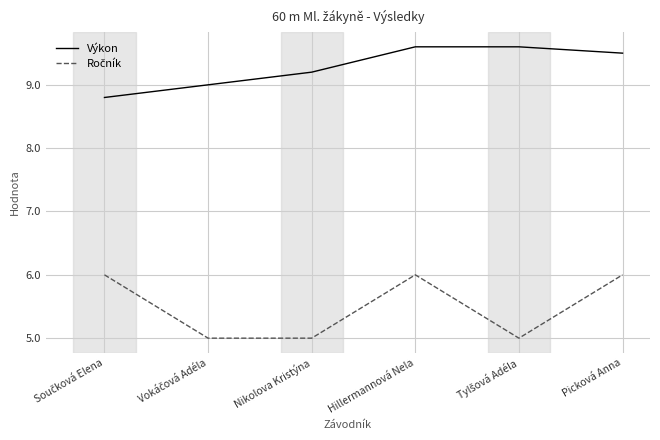

What is the difference between the highest and lowest values at Picková Anna?

3.5